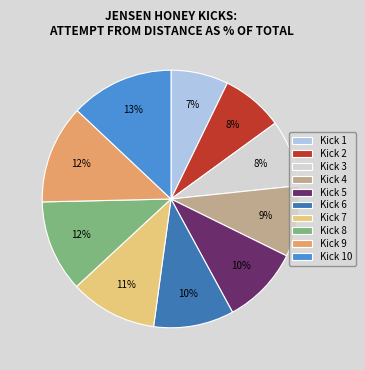

The Kick 6 slice represents 1% of the pie. True or false?

False